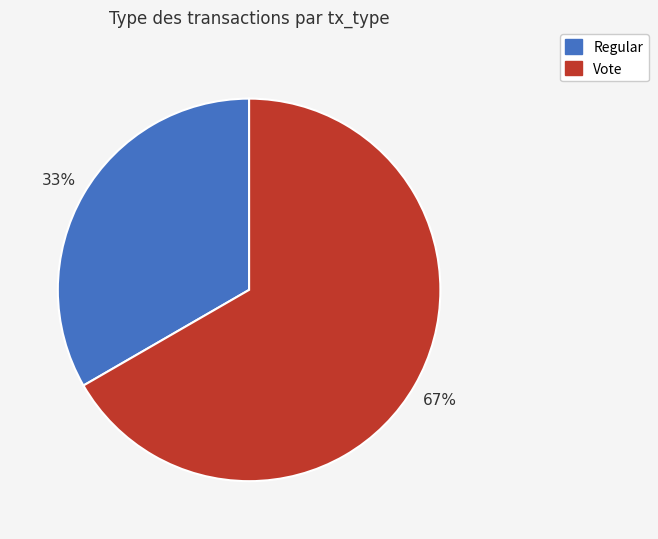

To the nearest percent, what is the average slice percentage?

50%